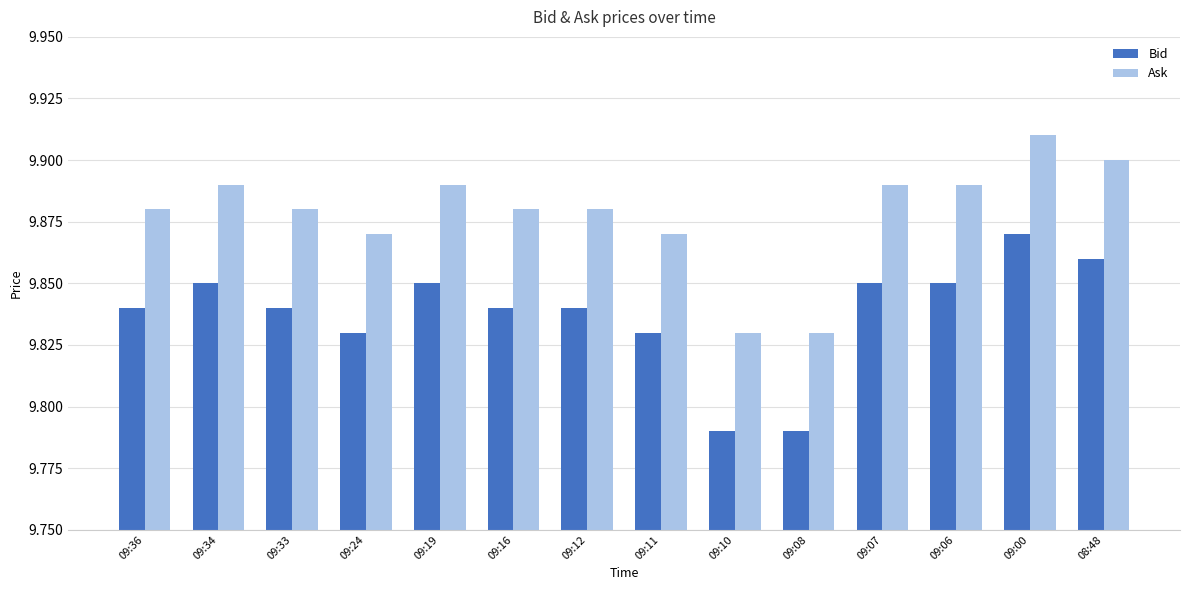

At which category does the chart reach its peak across all series?

09:00